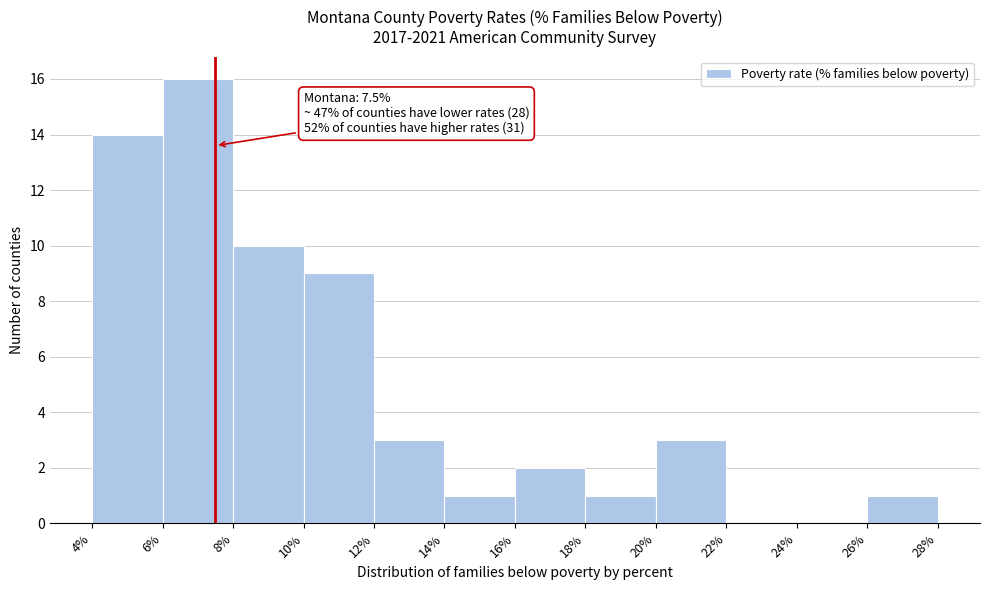

Which range on the x-axis has the tallest bar?

6% to 8%